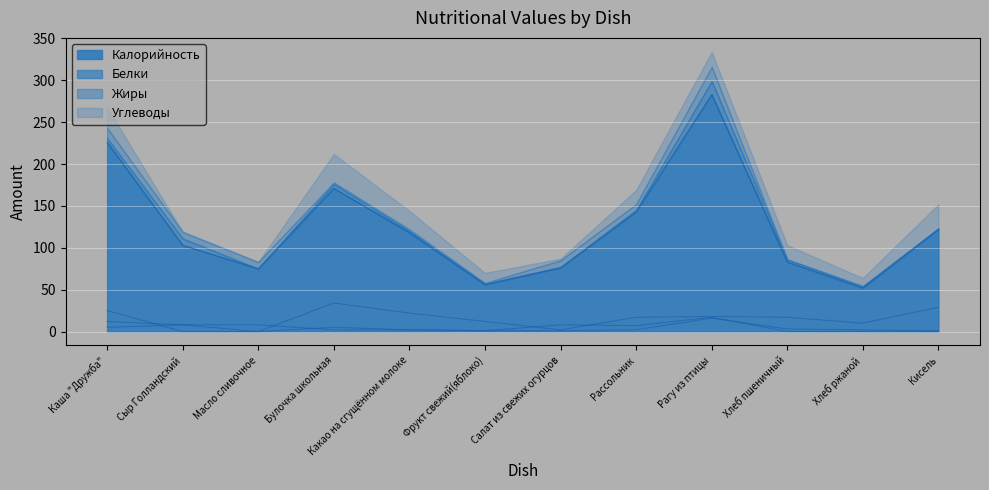

What is the total value across all series at Фрукт свежий(яблоко)?

70